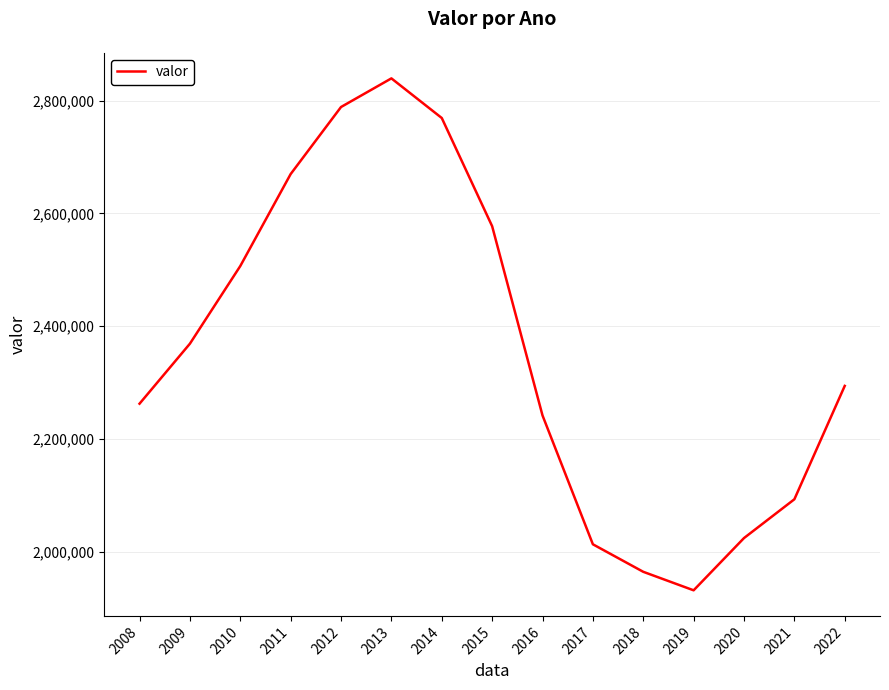

Which label corresponds to the smallest value in the chart?

2019